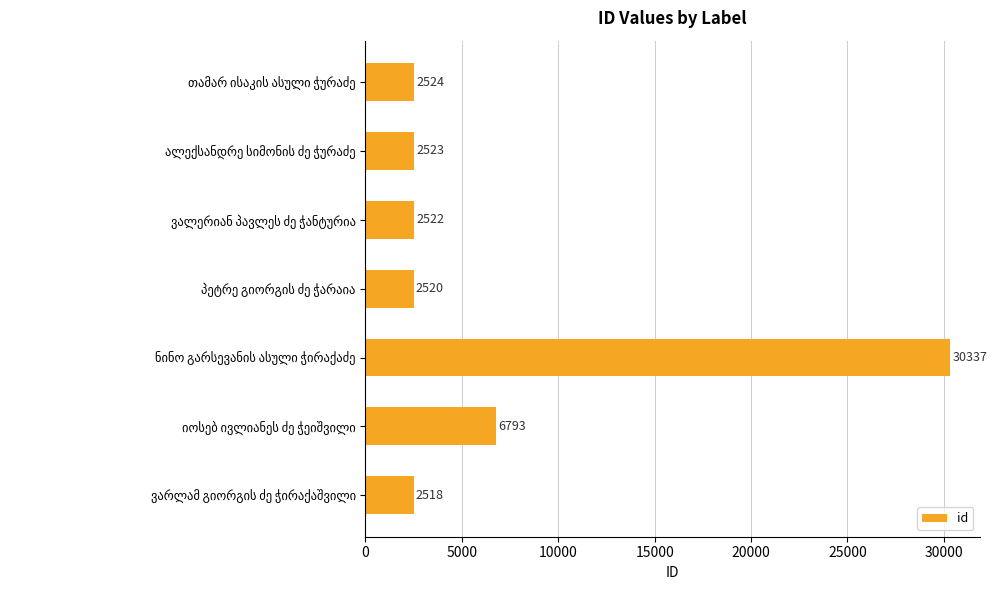

What is the average value?

7105